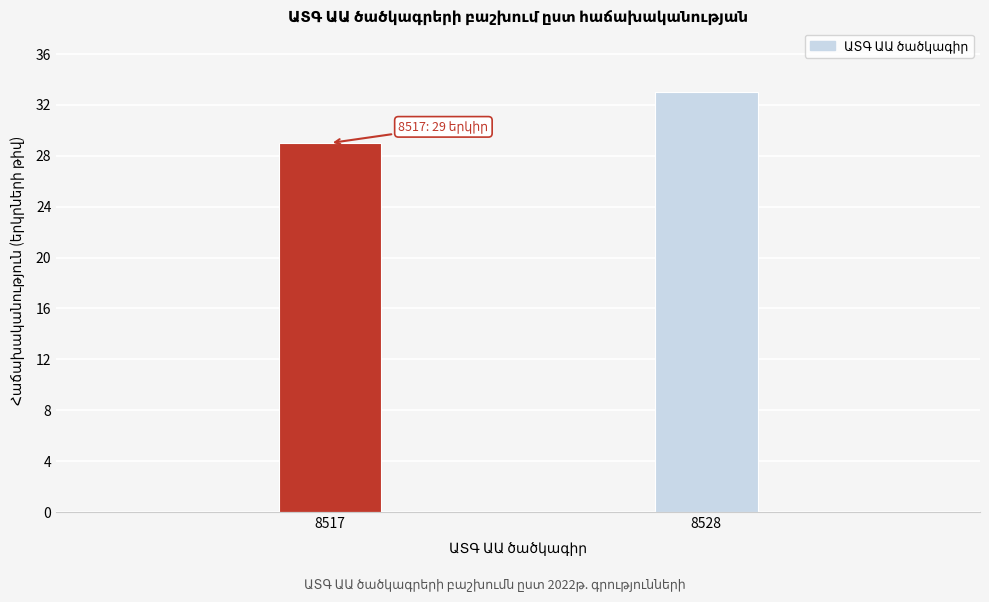

Reading left to right, what are all the values shown in this chart?

29	33